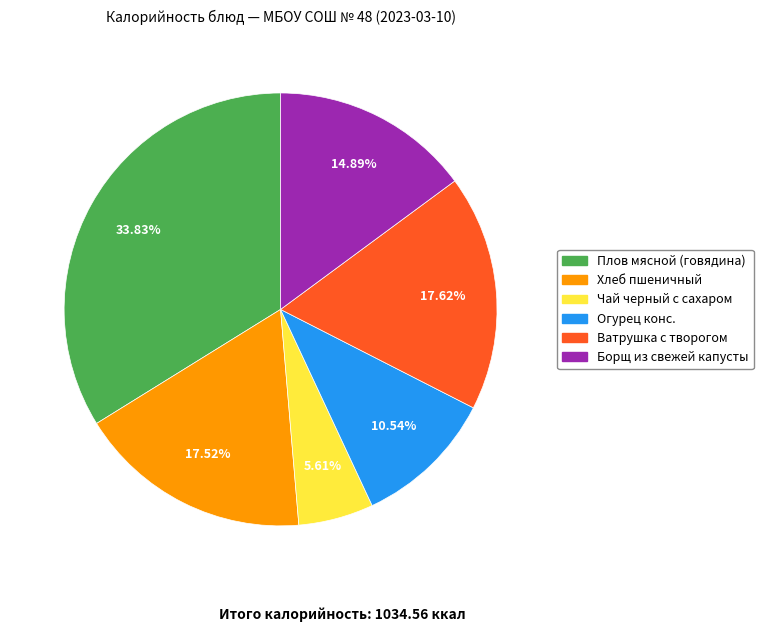

To the nearest percent, what portion does Хлеб пшеничный represent?

18%